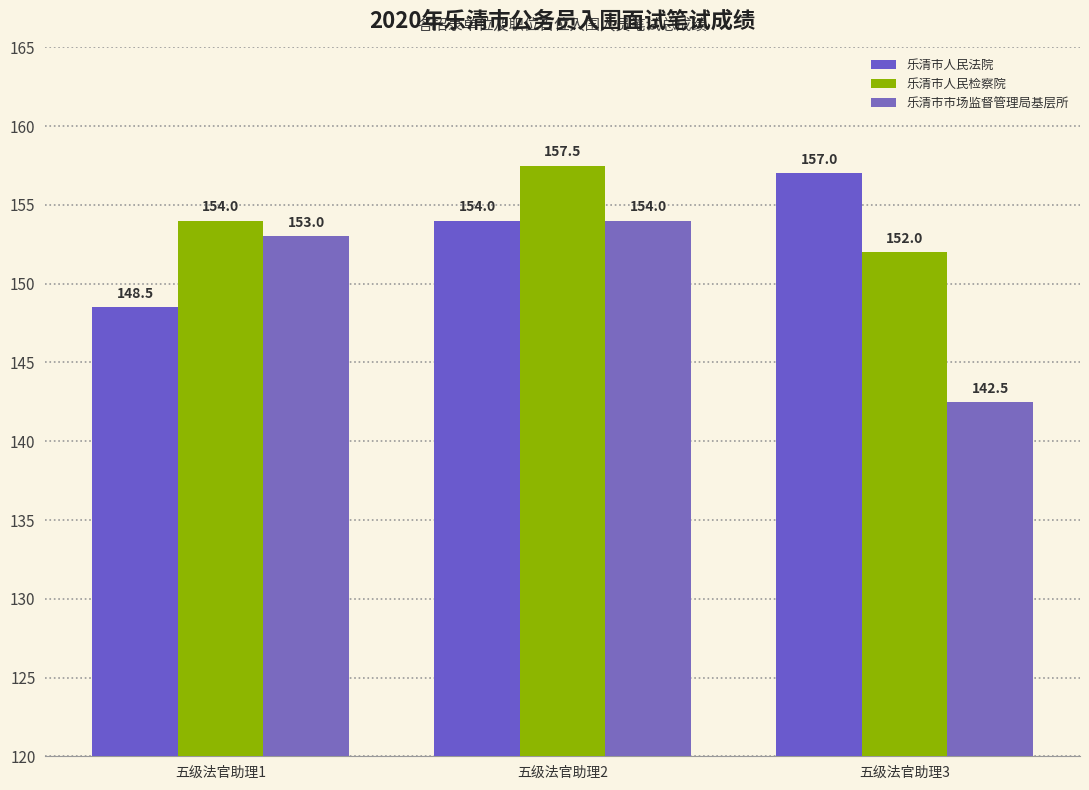

The value of 乐清市人民检察院 at 五级法官助理1 is 100.7. True or false?

False